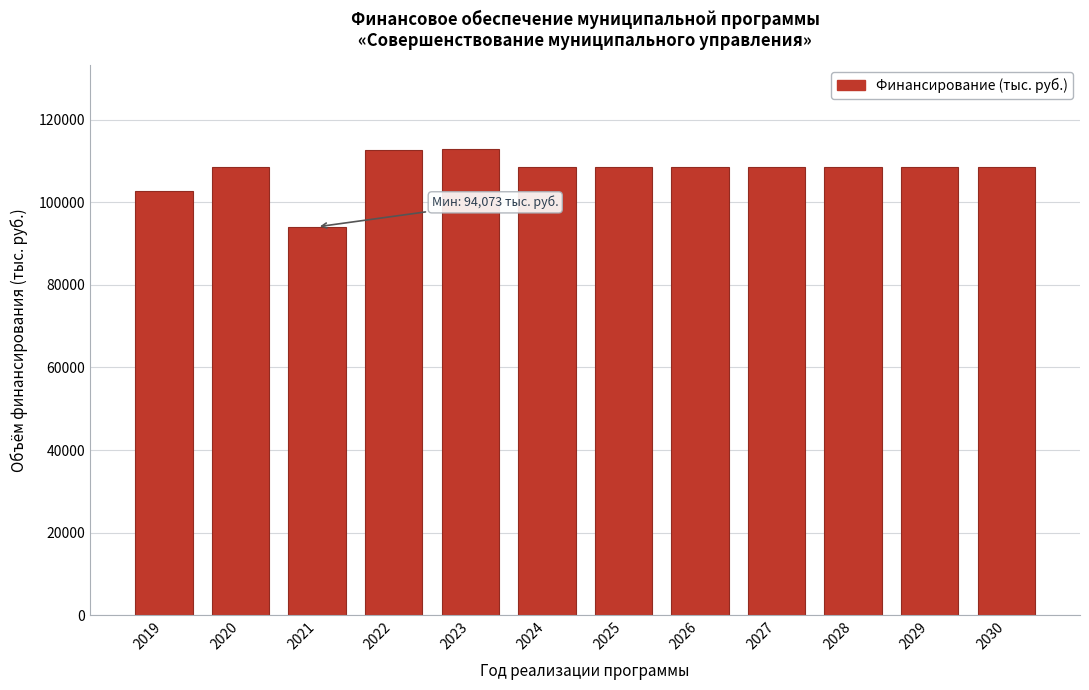

Between 2023 and 2029, which is larger?

2023